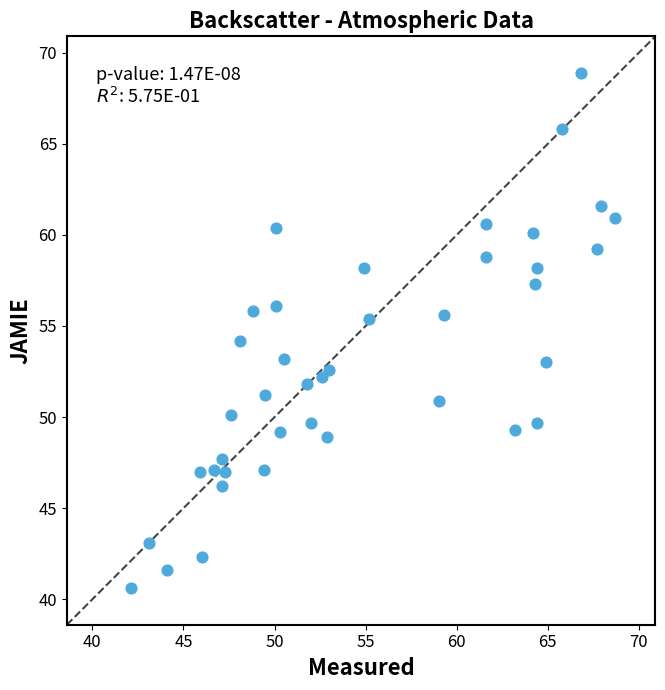

What is the range of X values (max minus min)?

26.6